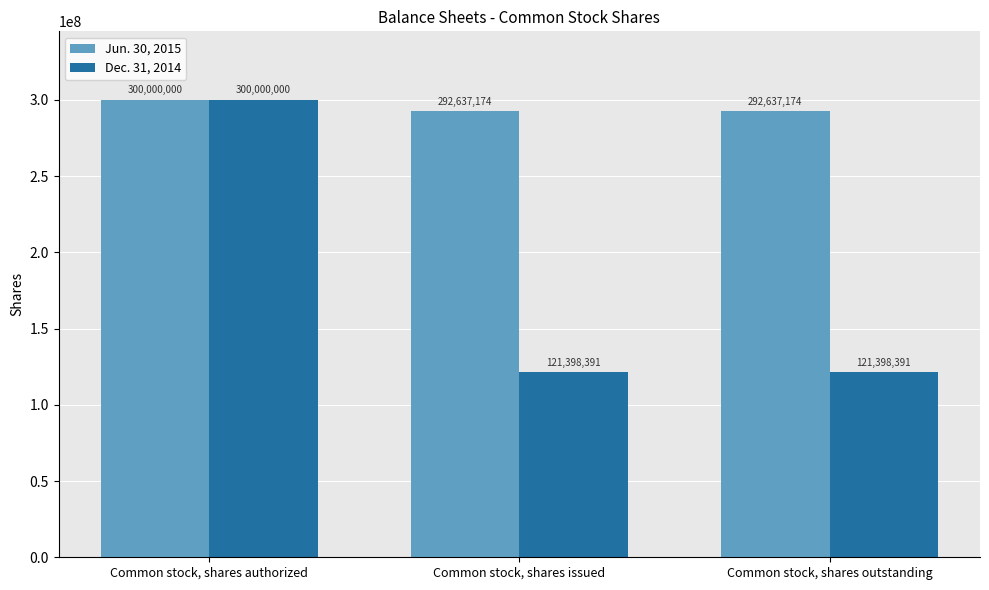

What is the sum of all Dec. 31, 2014 values?

542796782